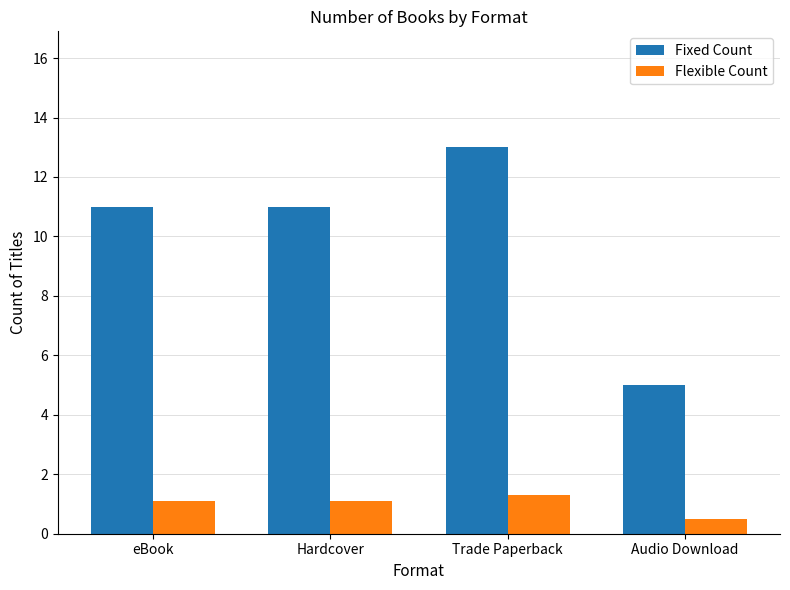

Is it true that Flexible Count equals 1.1 at Hardcover?

True